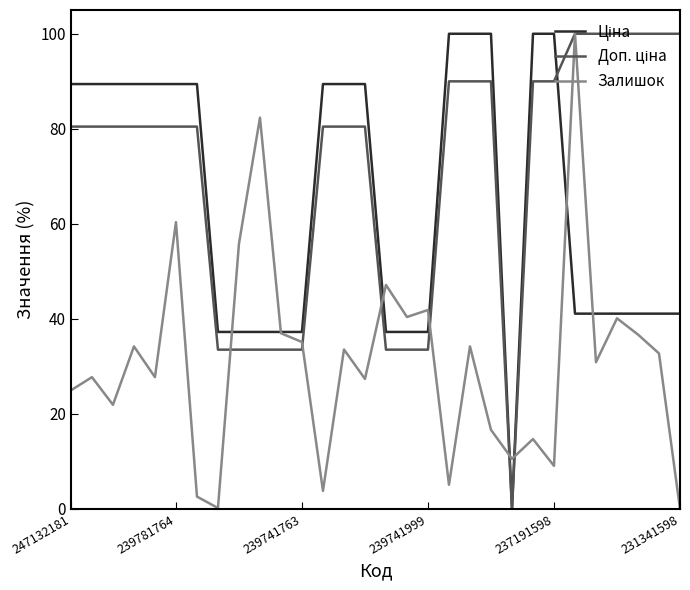

The value of Залишок at 247132181 is 6.1. True or false?

False